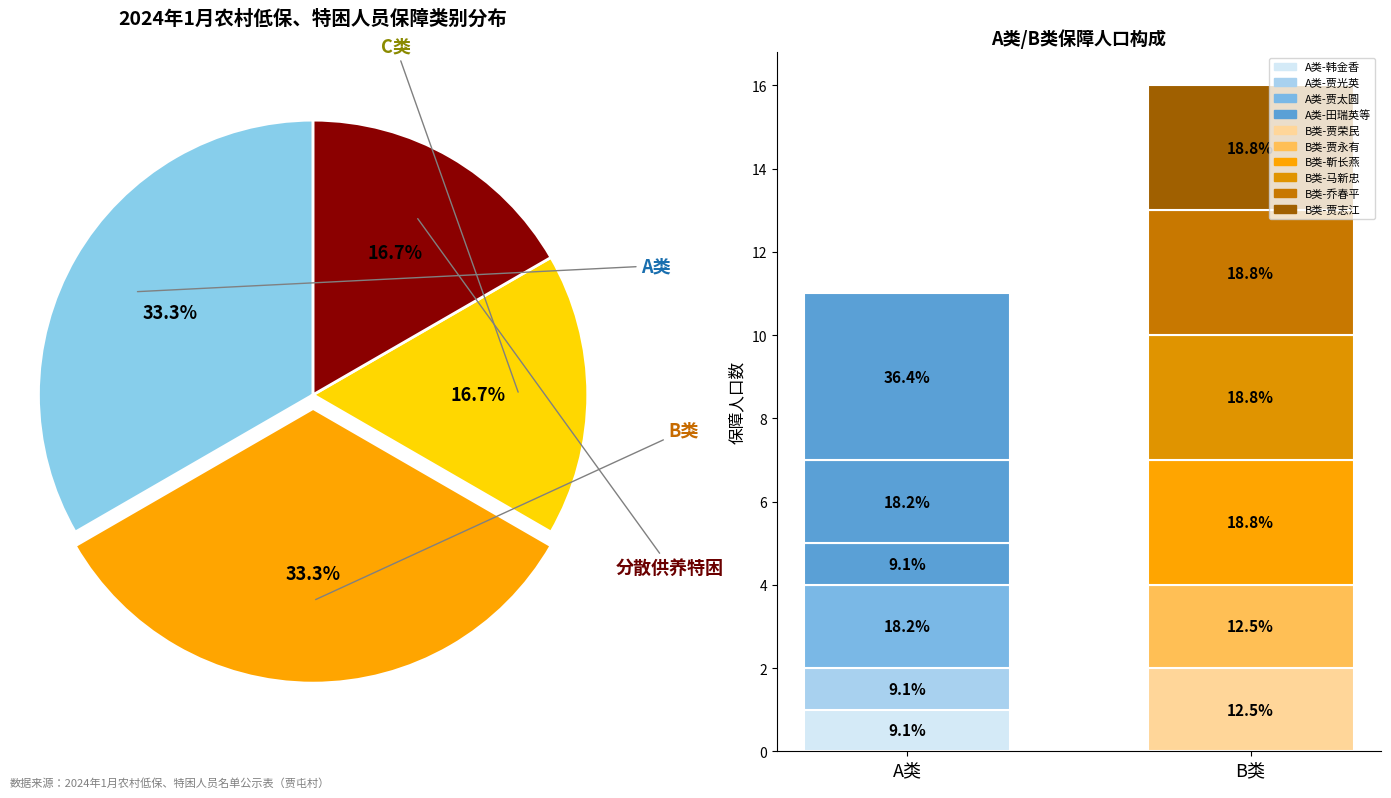

What is the smallest slice in the pie chart?

C类